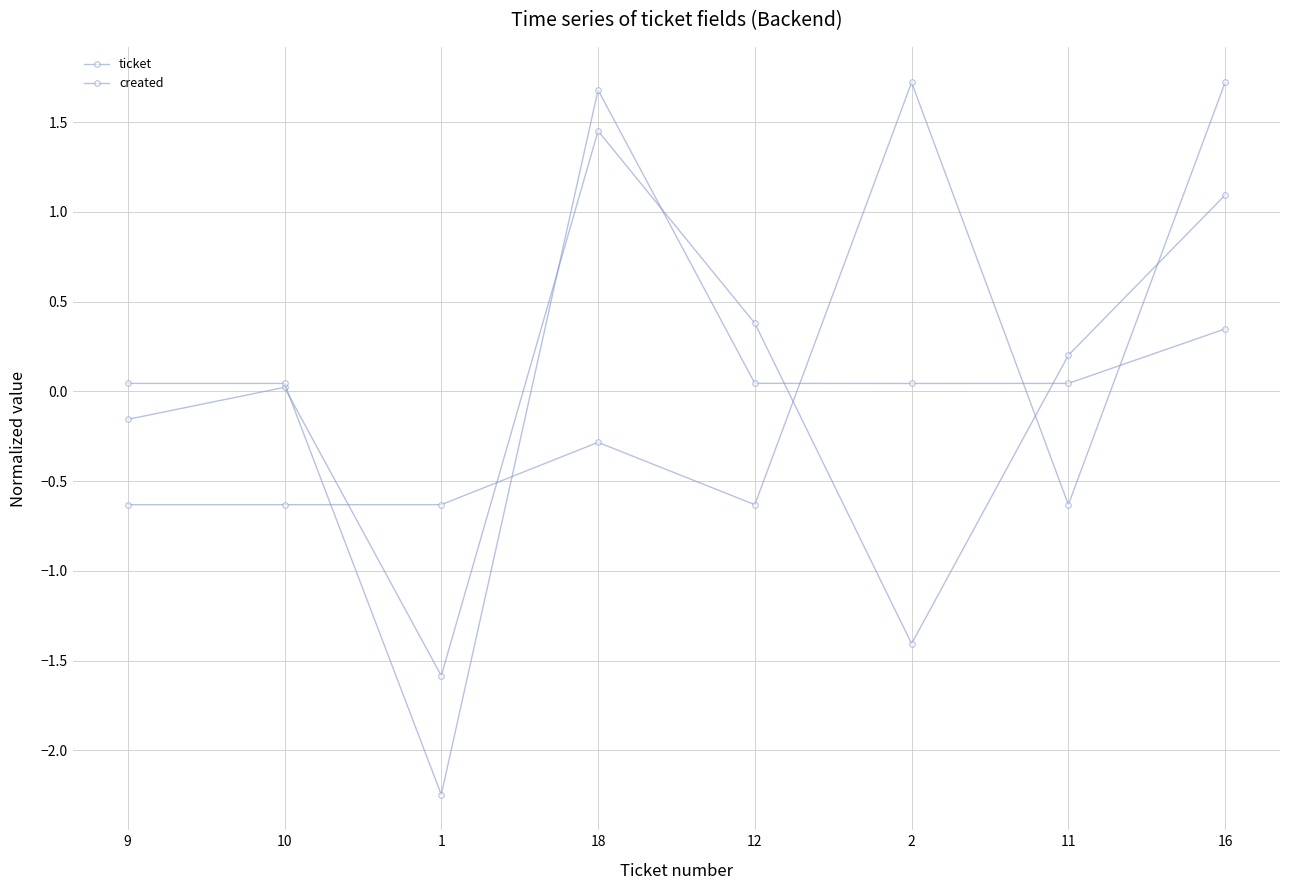

How many interior local valleys does the ticket series have?

2